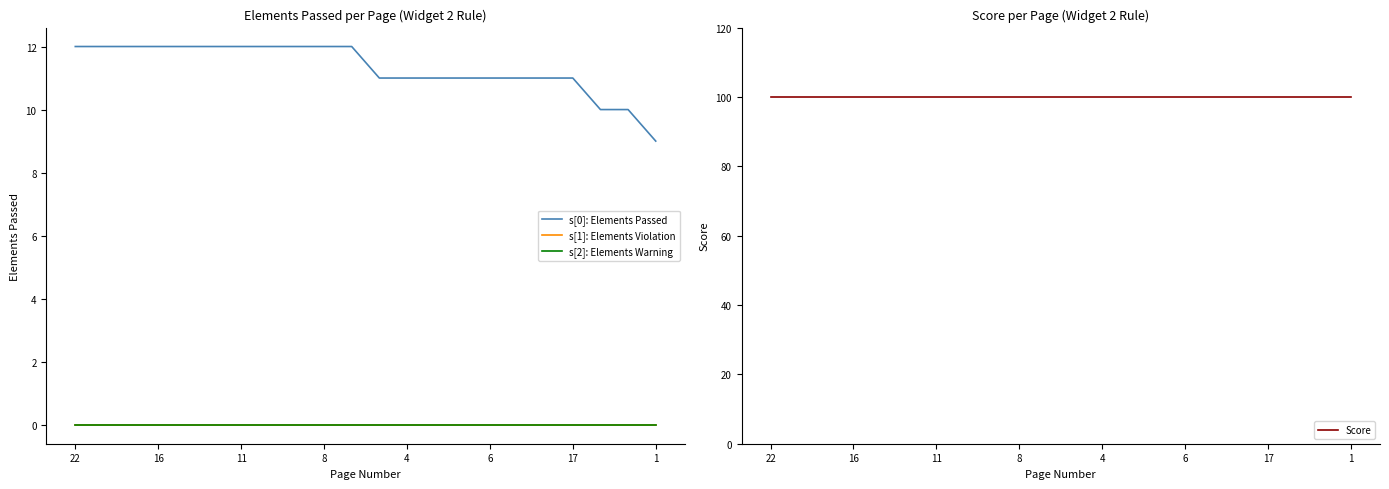

True or false: Score has more than 1 points higher than both neighbors.

False